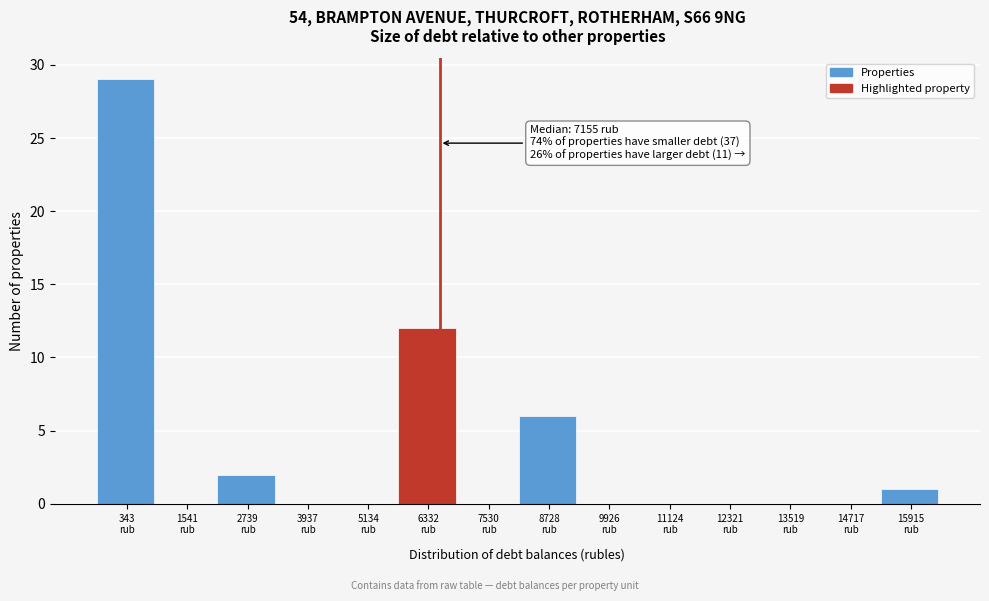

What is the sum of all values?

50